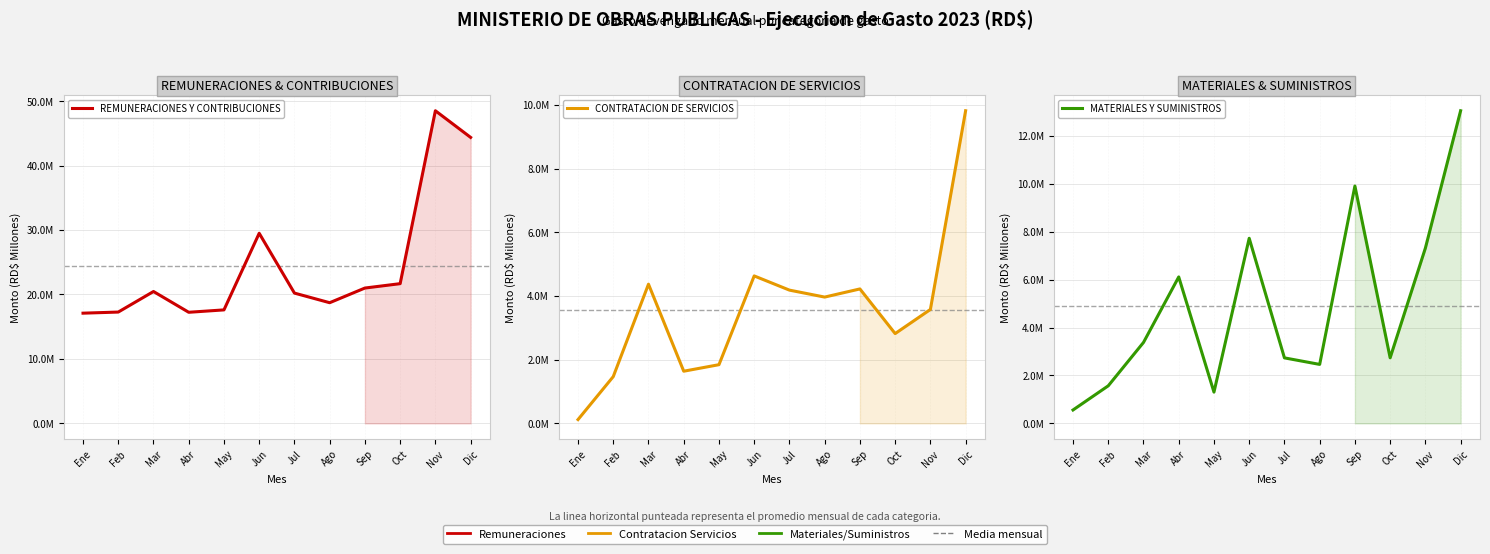

True or false: CONTRATACION DE SERVICIOS and REMUNERACIONES Y CONTRIBUCIONES cross at least once.

False